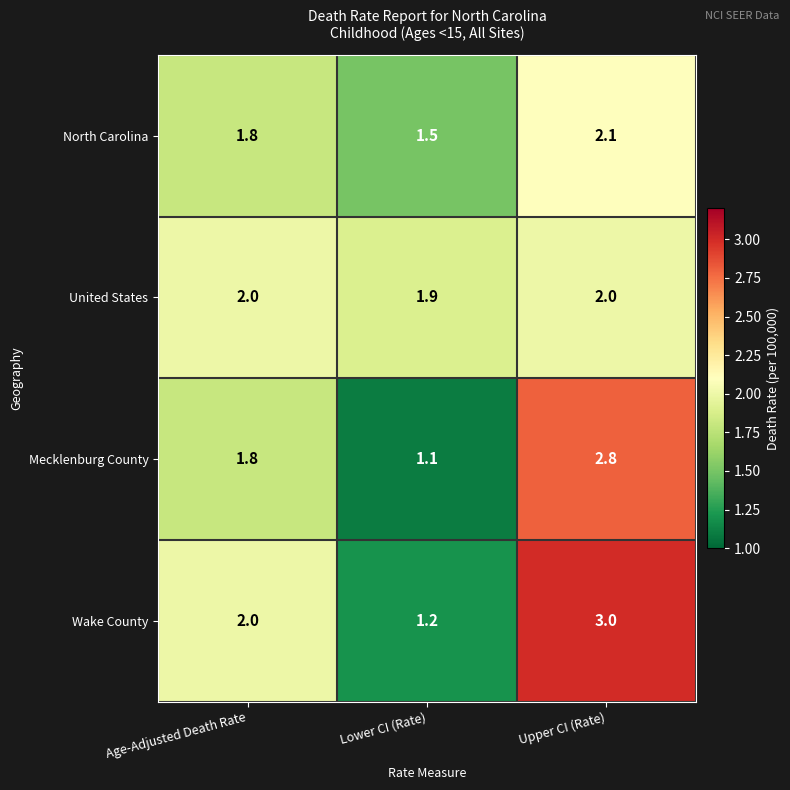

Is it true that Mecklenburg County equals 0.5 at Lower CI (Rate)?

False